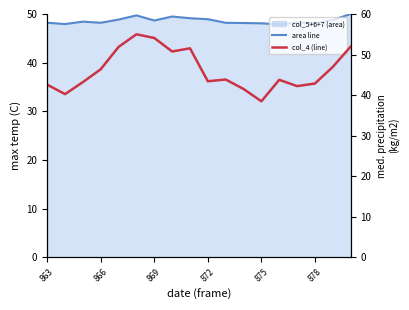

How many times do col_4 (line) and area line cross each other?

3